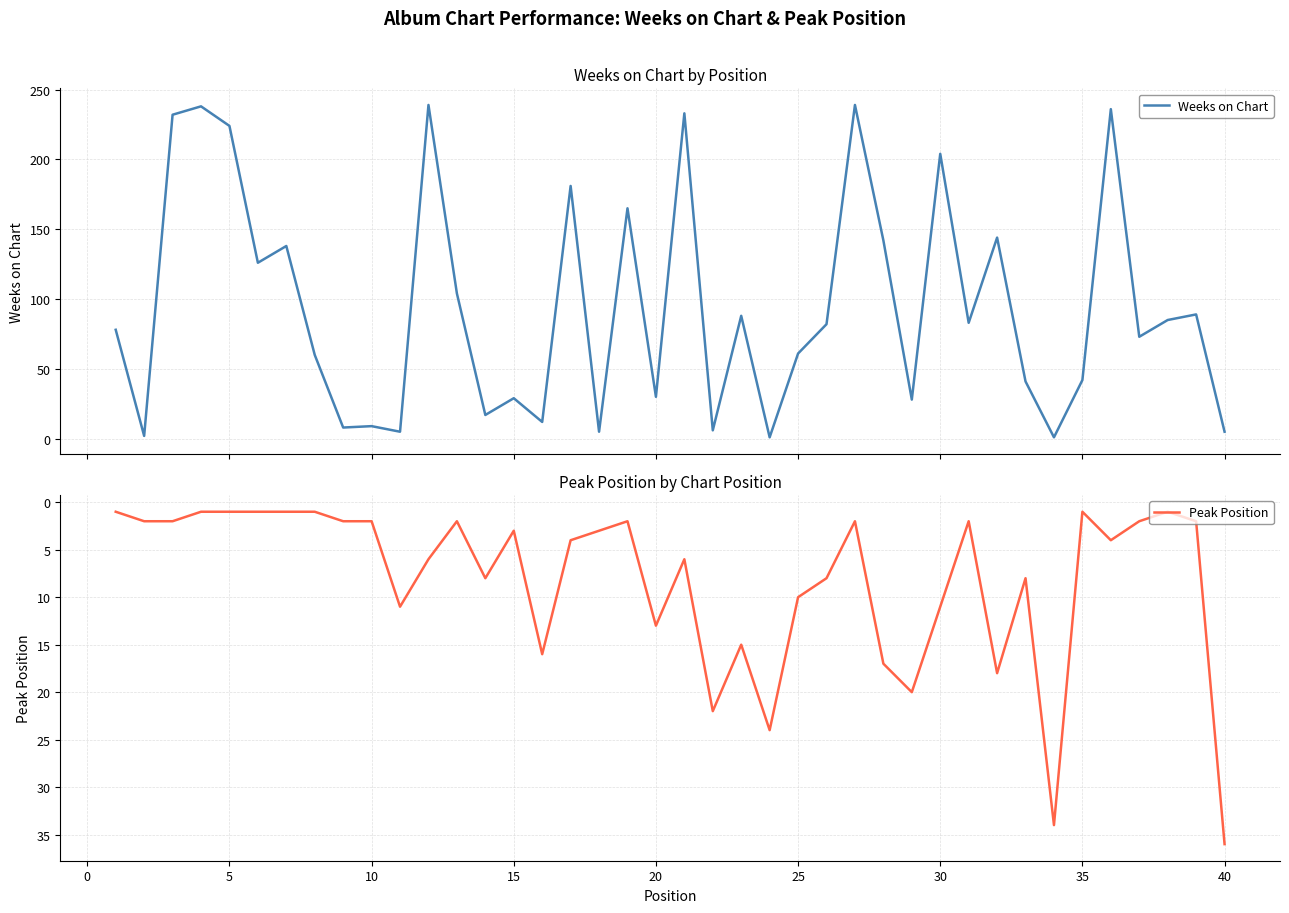

How many series are shown in this chart?

2